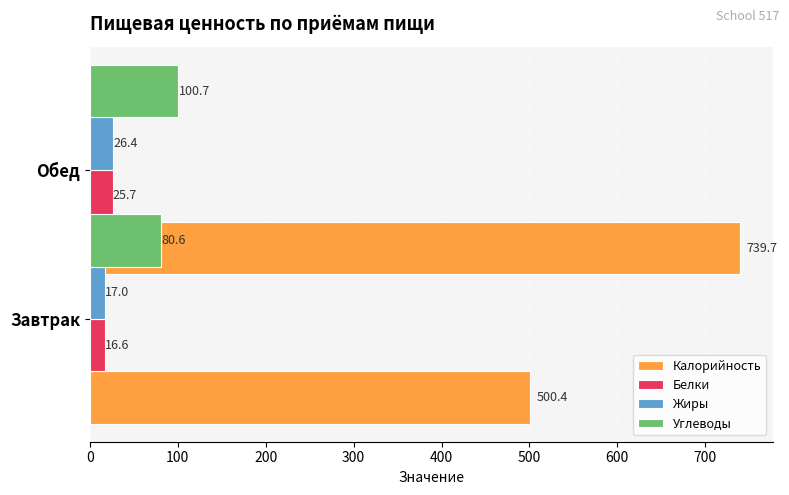

What is the value of the Калорийность bar at the 1st from the left?

500.4